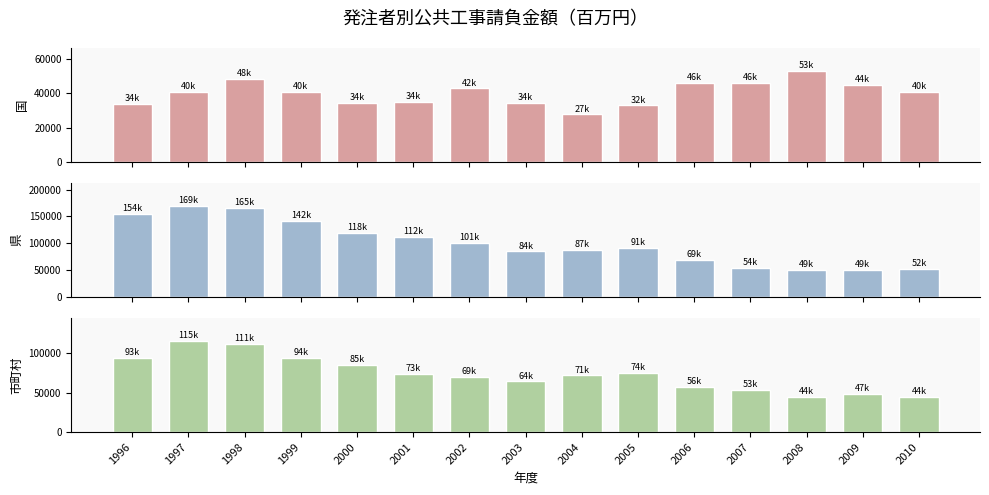

What is the average value of the 市町村 series?

73323